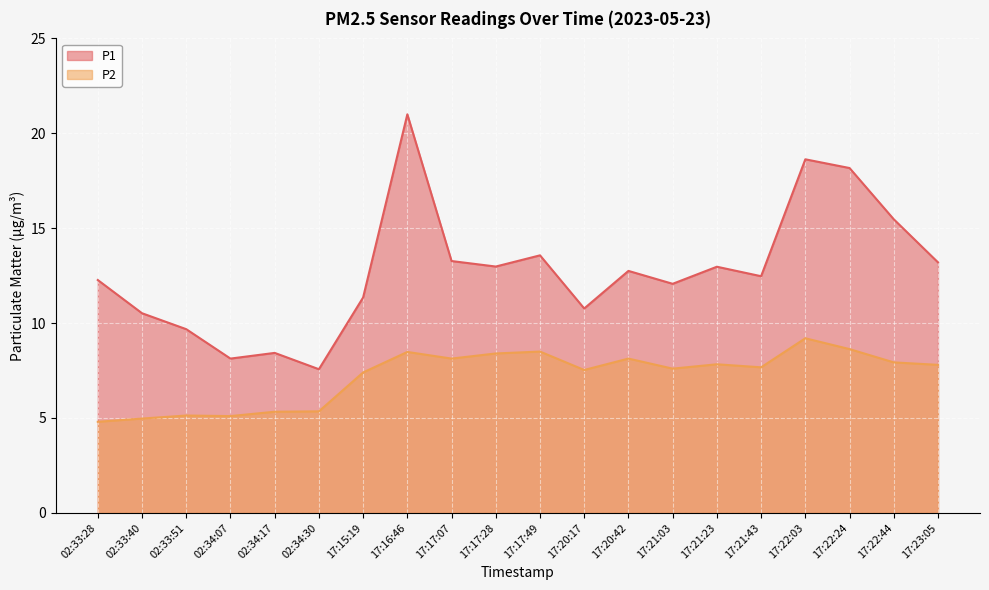

Where is P2 nearest to the value 7?

17:15:19